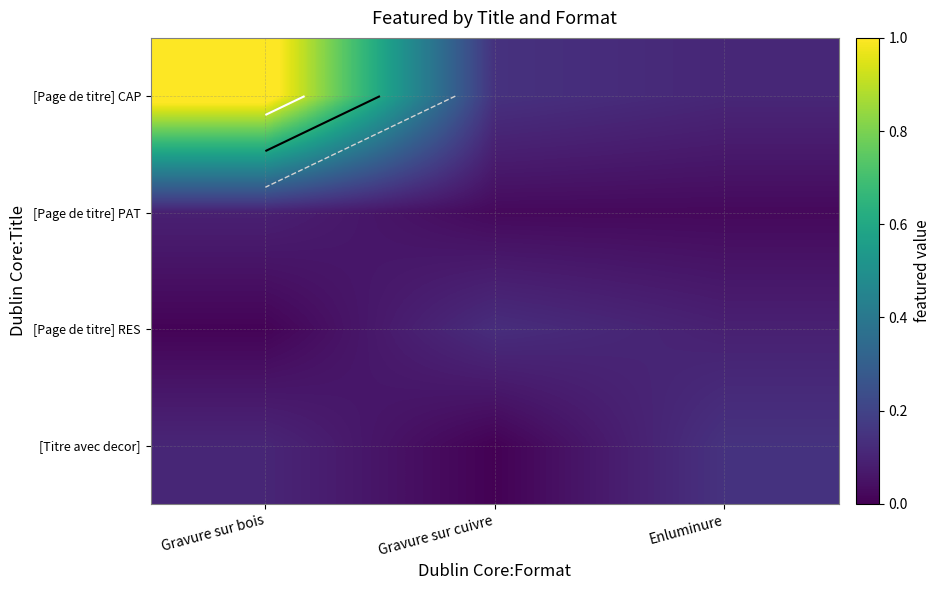

What is the sum of all [Page de titre] RES values?

0.2